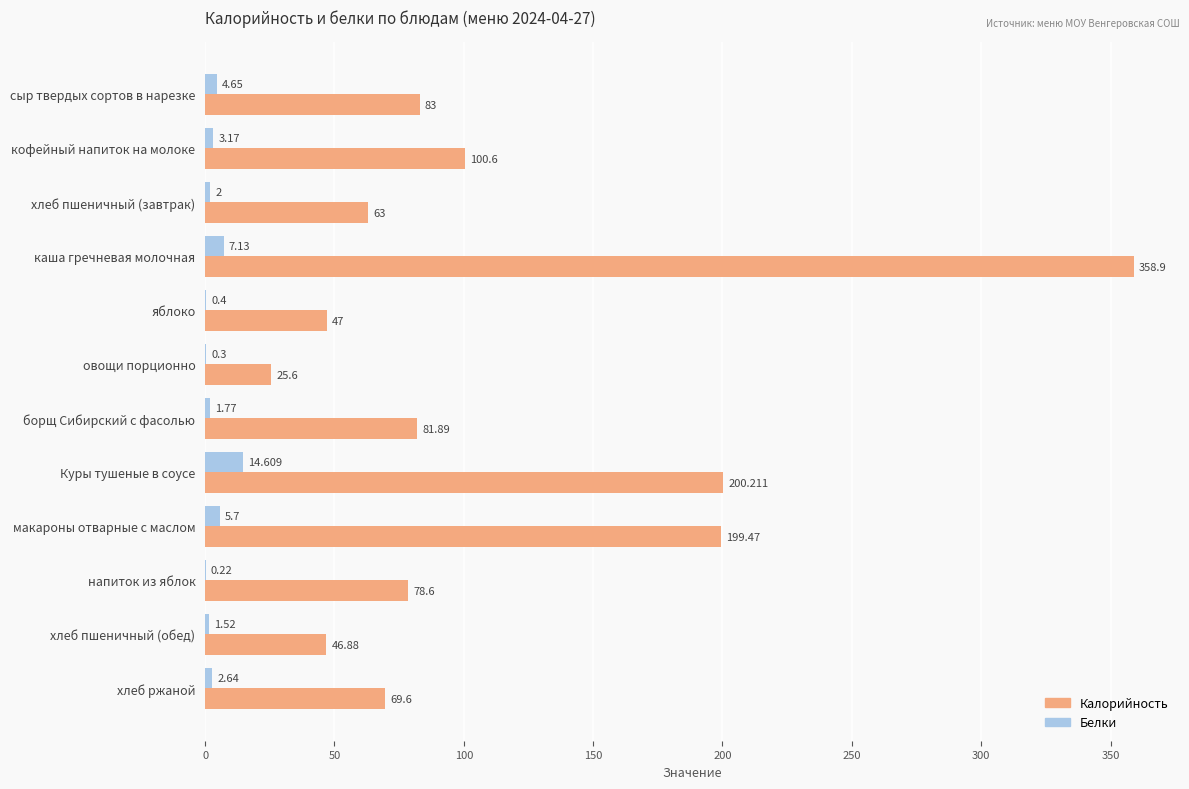

Is the value of Калорийность at хлеб пшеничный (обед) greater than the value of Белки at борщ Сибирский с фасолью?

Yes